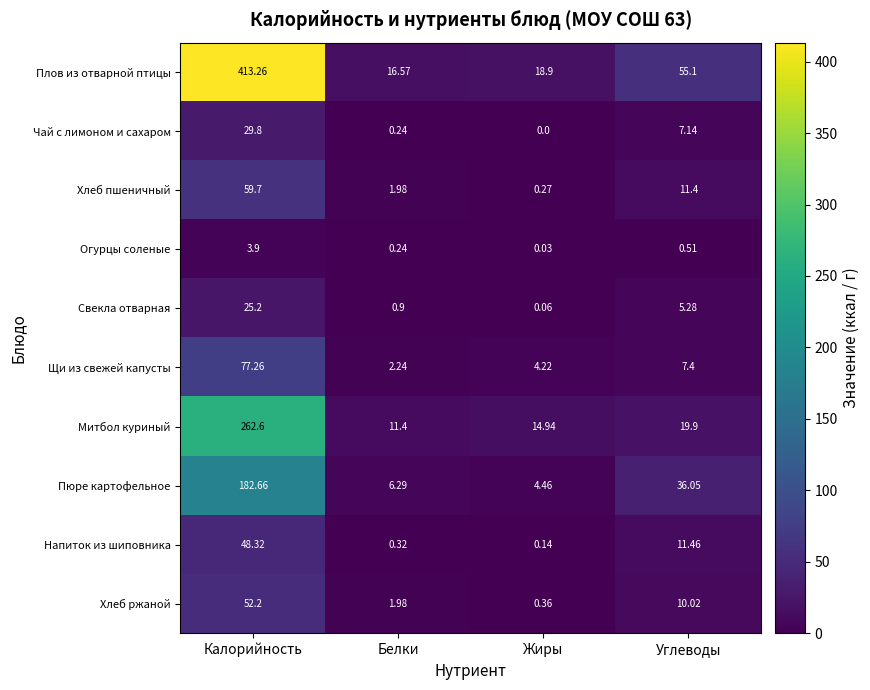

Which label corresponds to the largest value in the chart?

Калорийность